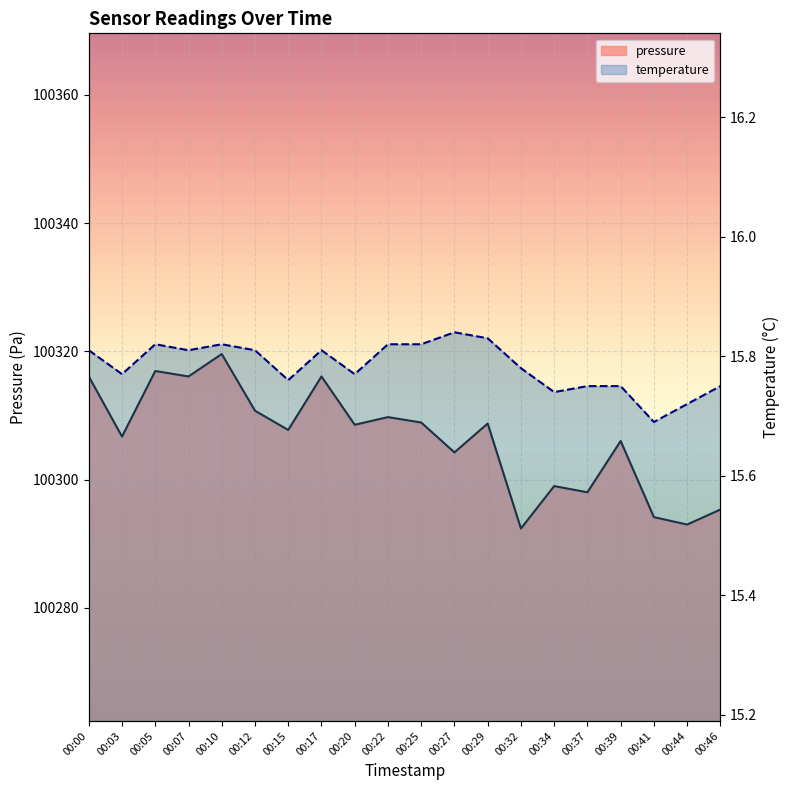

The value of temperature at 00:10 is 26.9. True or false?

False